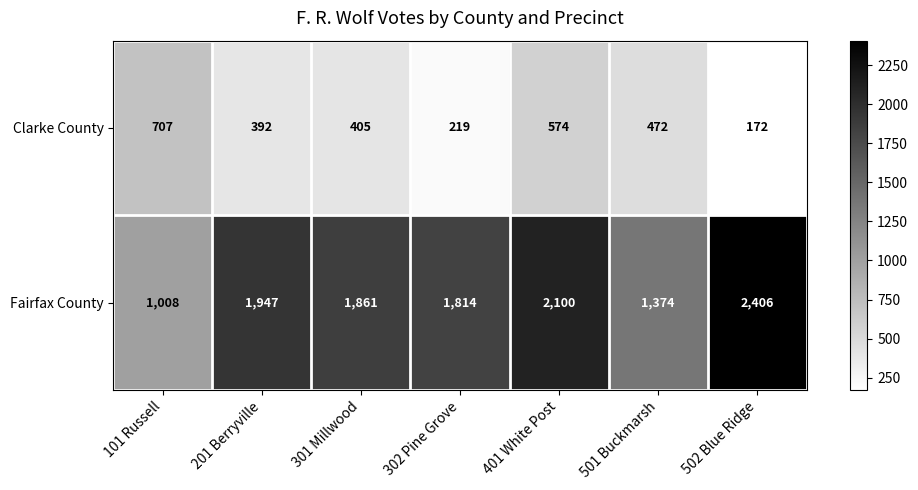

What is the sum of the Clarke County values at 302 Pine Grove and 401 White Post?

793